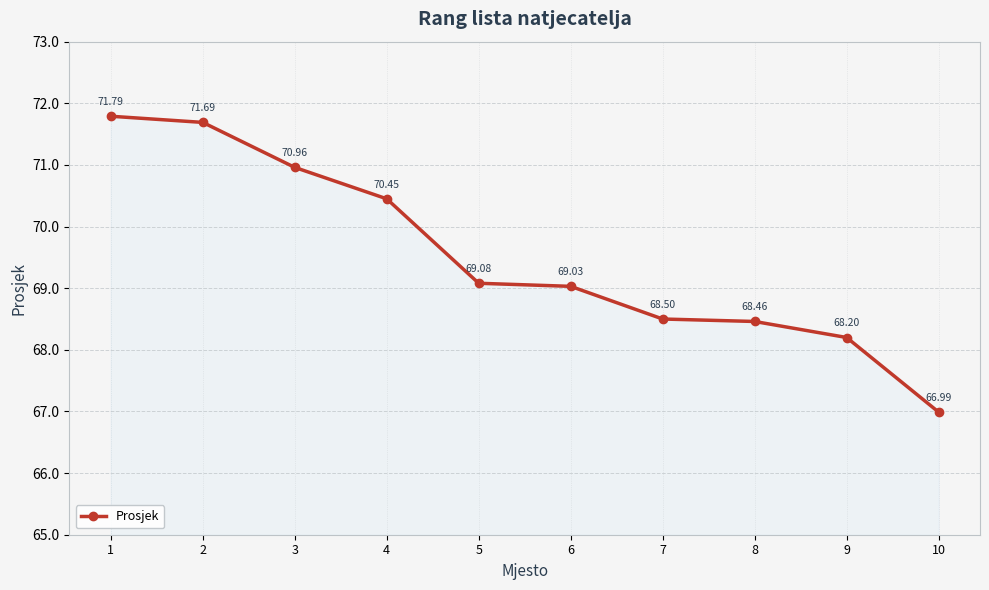

How many data points are above 69?

6